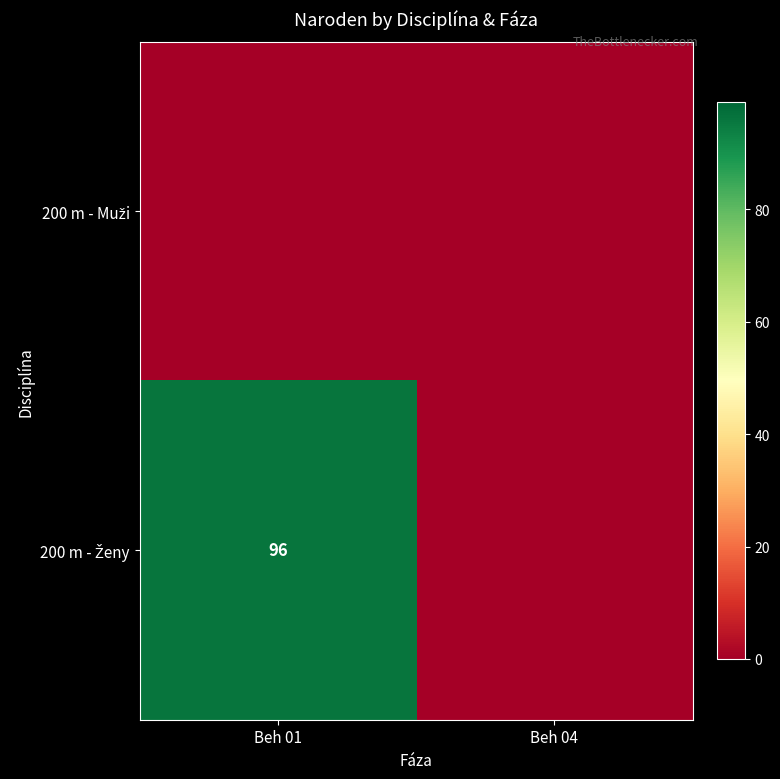

Is the value of 200 m - Muži at Beh 01 greater than the value of 200 m - Ženy at Beh 04?

No